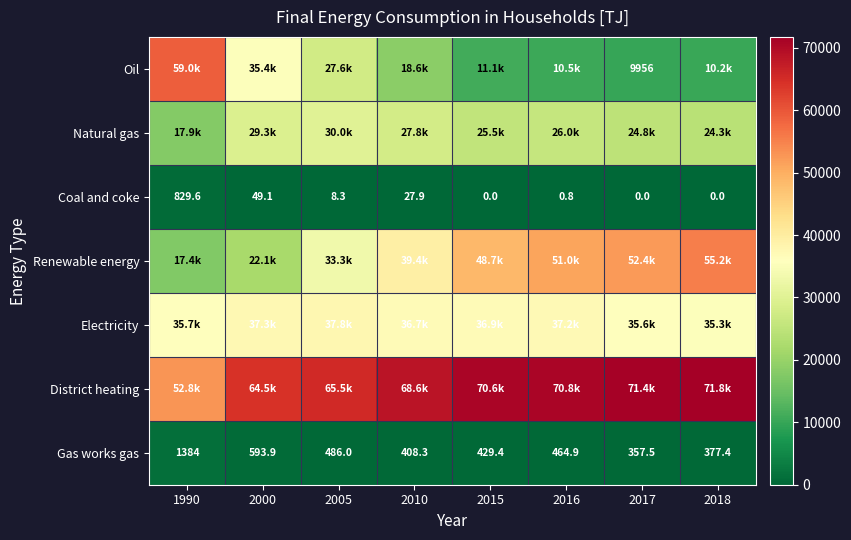

Rank the categories by Coal and coke value from lowest to highest.

2015, 2017, 2018, 2016, 2005, 2010, 2000, 1990